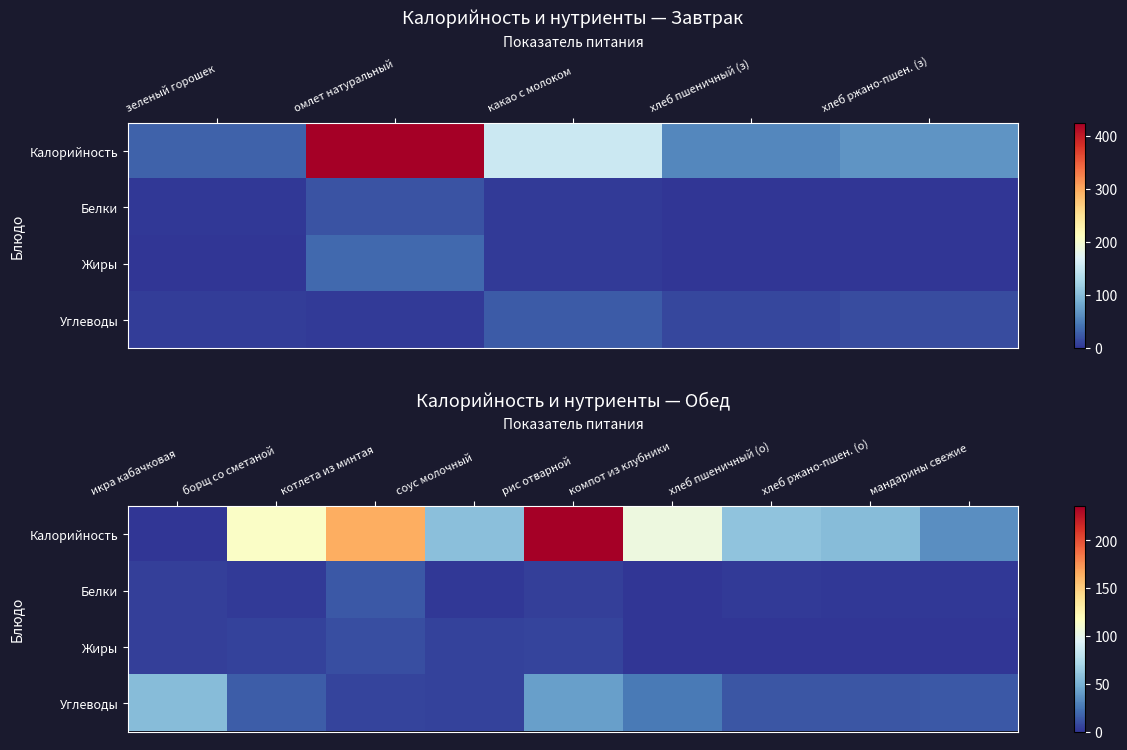

Rank the series by their maximum value, from lowest to highest.

Жиры, Белки, Углеводы, Калорийность